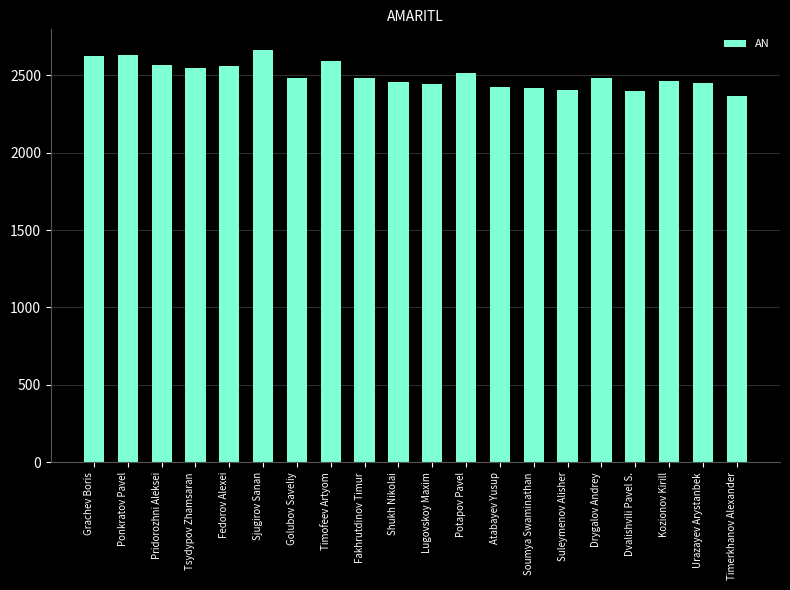

The value at Sjugirov Sanan is 3480. True or false?

False